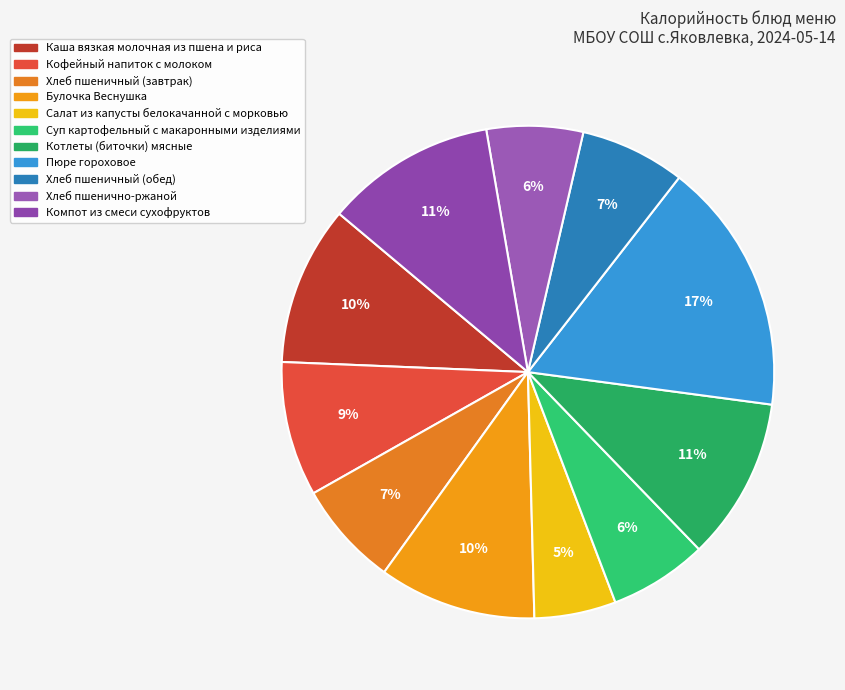

The Кофейный напиток с молоком slice represents 20% of the pie. True or false?

False